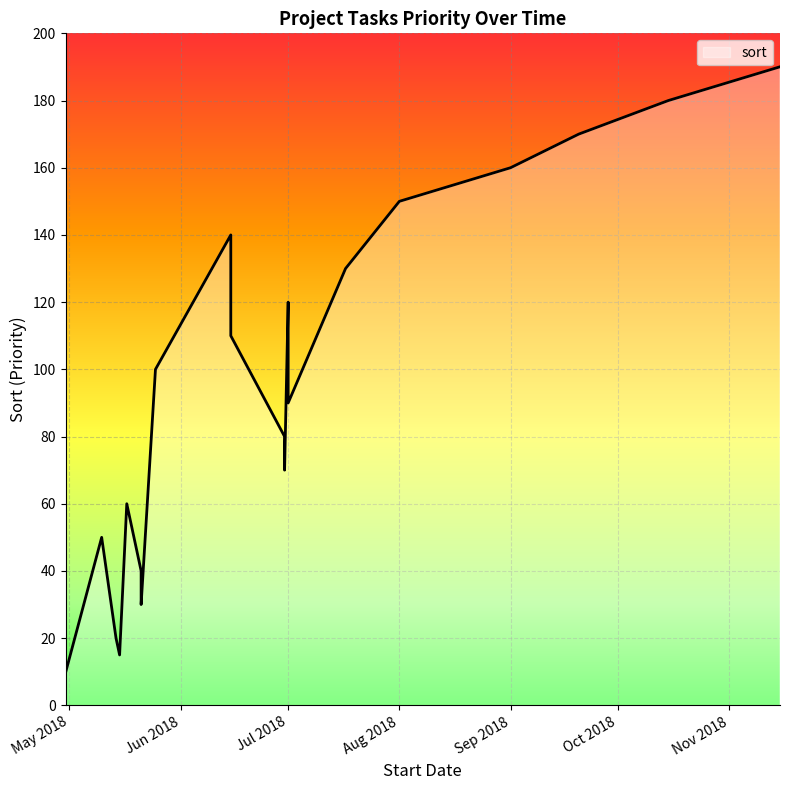

Rank the categories by value from lowest to highest.

2018/04/30, 2018/05/15, 2018/05/14, 2018/05/21, 2018/05/21, 2018/05/10, 2018/05/17, 2018/06/30, 2018/06/30, 2018/07/01, 2018/05/25, 2018/06/15, 2018/07/01, 2018/07/17, 2018/06/15, 2018/08/01, 2018/09/01, 2018/09/20, 2018/10/15, 2018/11/15